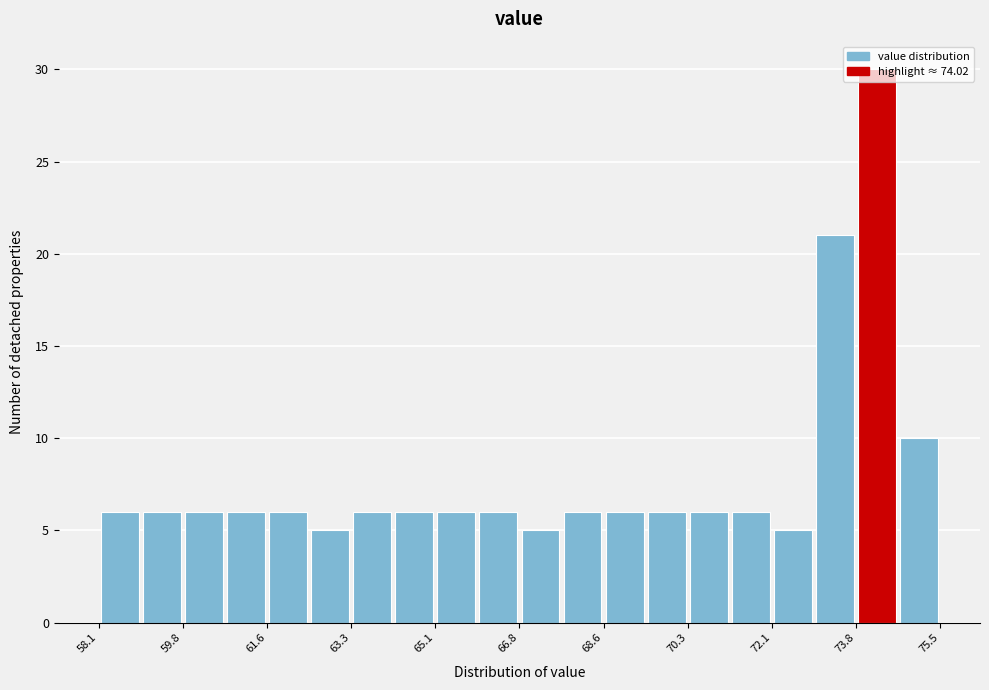

Reading left to right, list every bar in this chart as the range it spans on the x-axis followed by its height. Neither the bar edges nor the heights are printed on the chart, so give them approximately, as read against the axes.

58.2 to 59.0: 6
59.0 to 59.8: 6
59.8 to 60.8: 6
60.8 to 61.6: 6
61.6 to 62.4: 6
62.4 to 63.4: 5
63.4 to 64.2: 6
64.2 to 65.0: 6
65.0 to 66.0: 6
66.0 to 66.8: 6
66.8 to 67.6: 5
67.6 to 68.6: 6
68.6 to 69.4: 6
69.4 to 70.4: 6
70.4 to 71.2: 6
71.2 to 72.0: 6
72.0 to 73.0: 5
73.0 to 73.8: 21
73.8 to 74.6: 30
74.6 to 75.6: 10